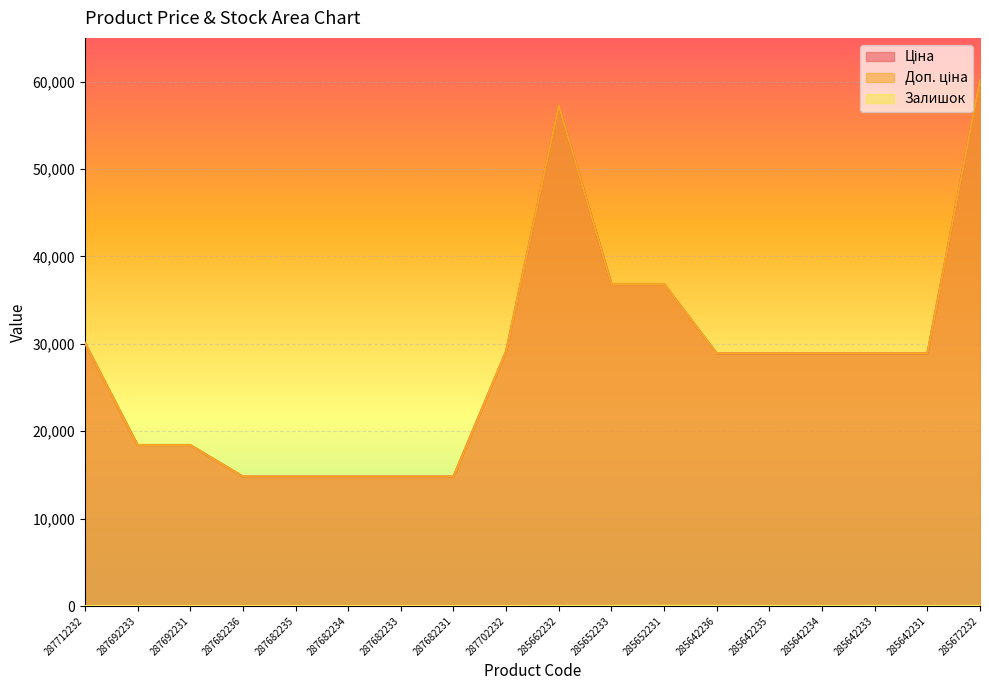

Rank the categories by Ціна value from lowest to highest.

287682236, 287682235, 287682234, 287682233, 287682231, 287692233, 287692231, 285642236, 285642235, 285642234, 285642233, 285642231, 287702232, 287712232, 285652233, 285652231, 285662232, 285672232